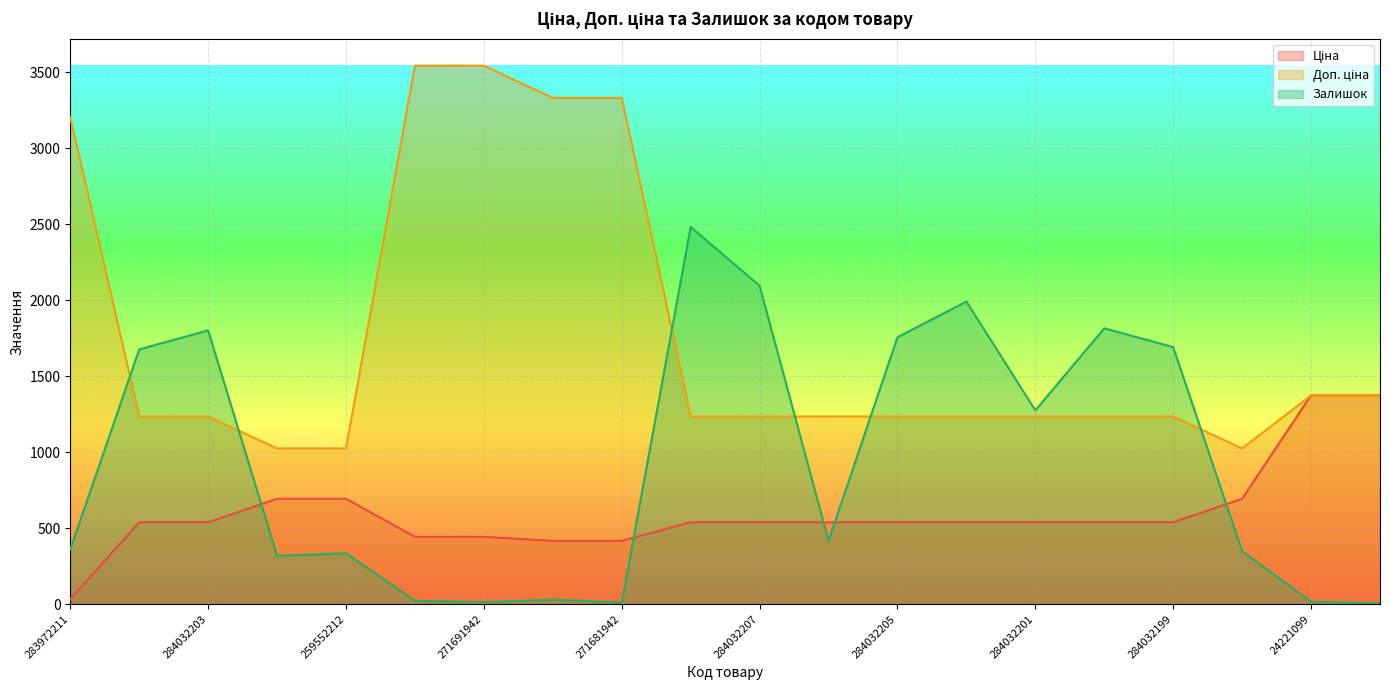

At which category does the chart reach its minimum across all series?

24221043